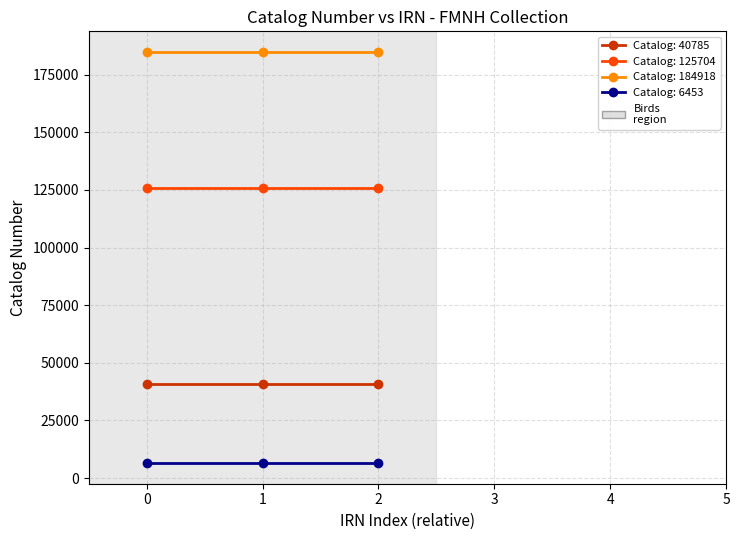

Which series has the largest total across all categories?

Catalog: 184918